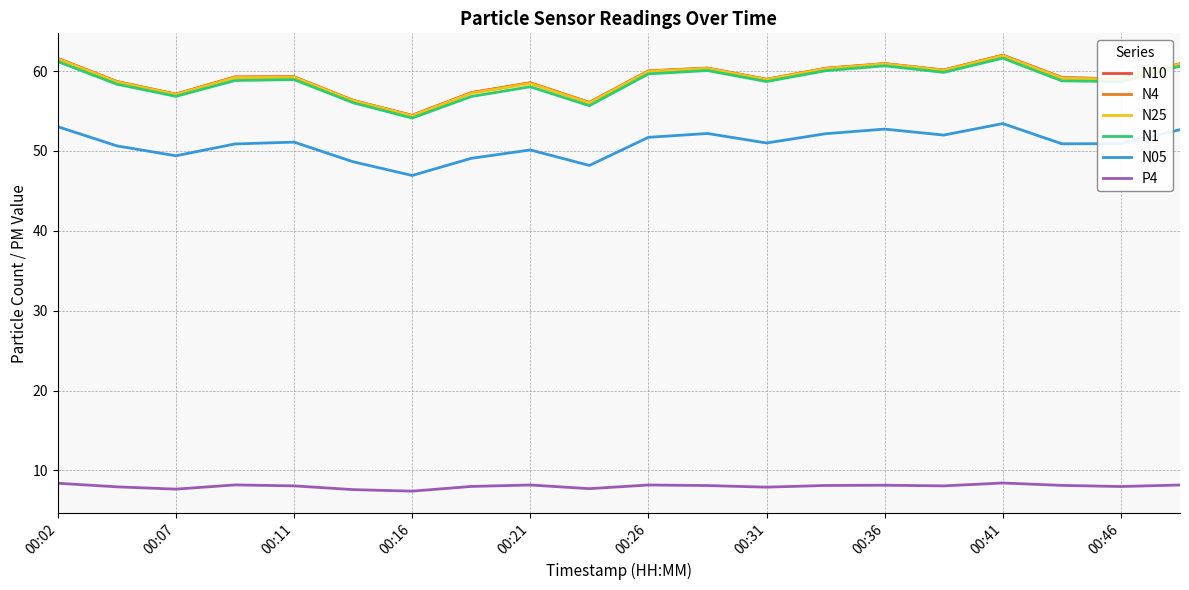

What are all the series names shown in the legend?

N10, N4, N25, N1, N05, P4